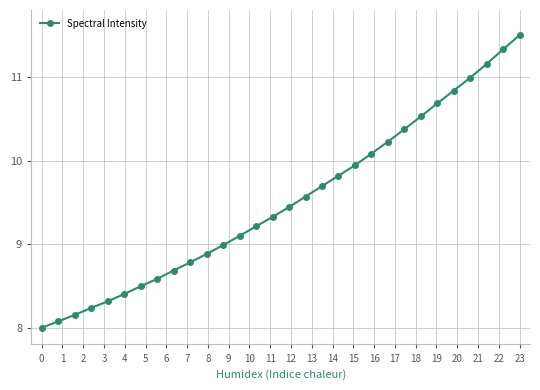

Count the number of data series in this chart.

1